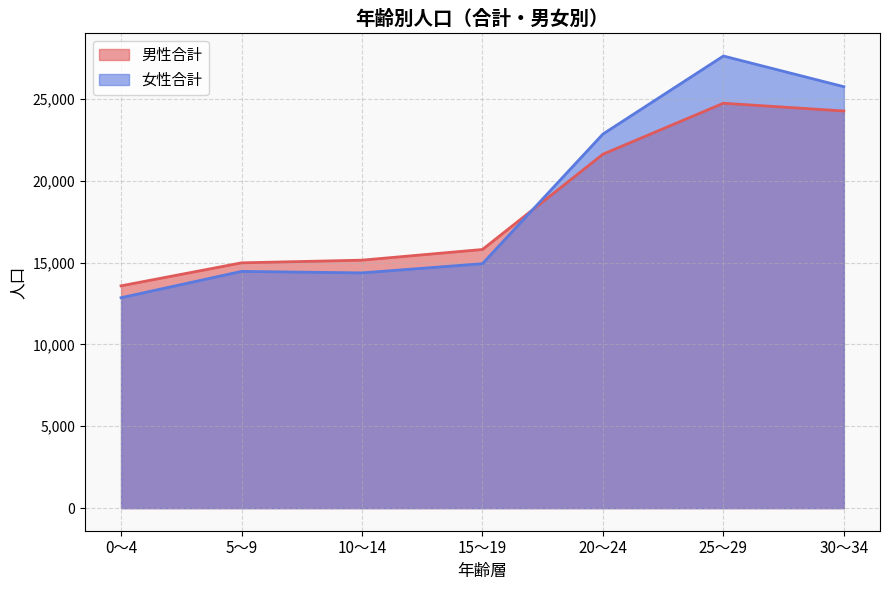

Between 5～9 and 20～24, which series saw the biggest shift?

女性合計